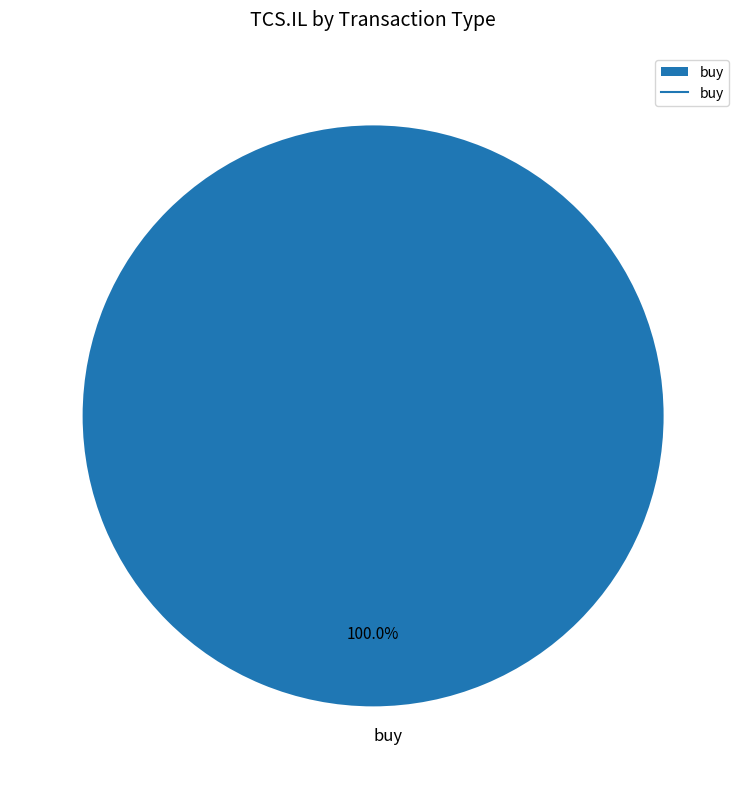

Rank the categories by value from lowest to highest.

buy